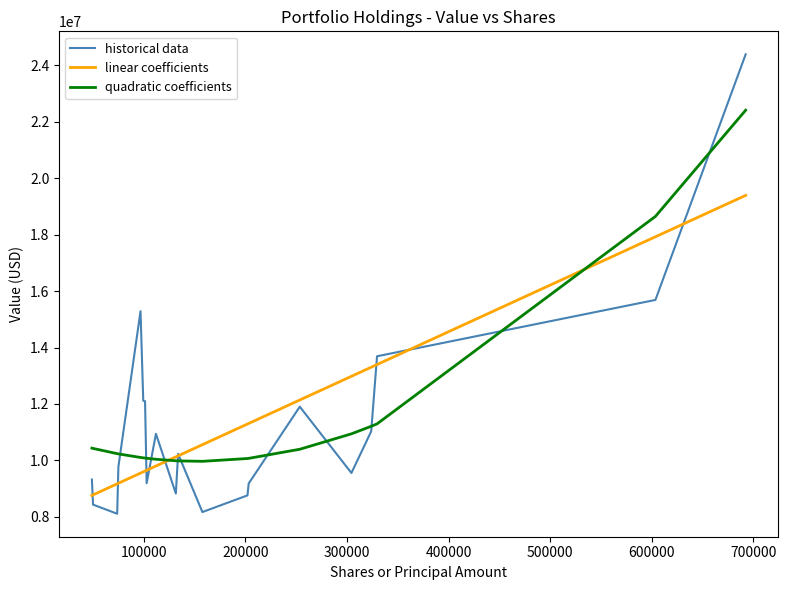

Which series has the largest range (max minus min)?

historical data